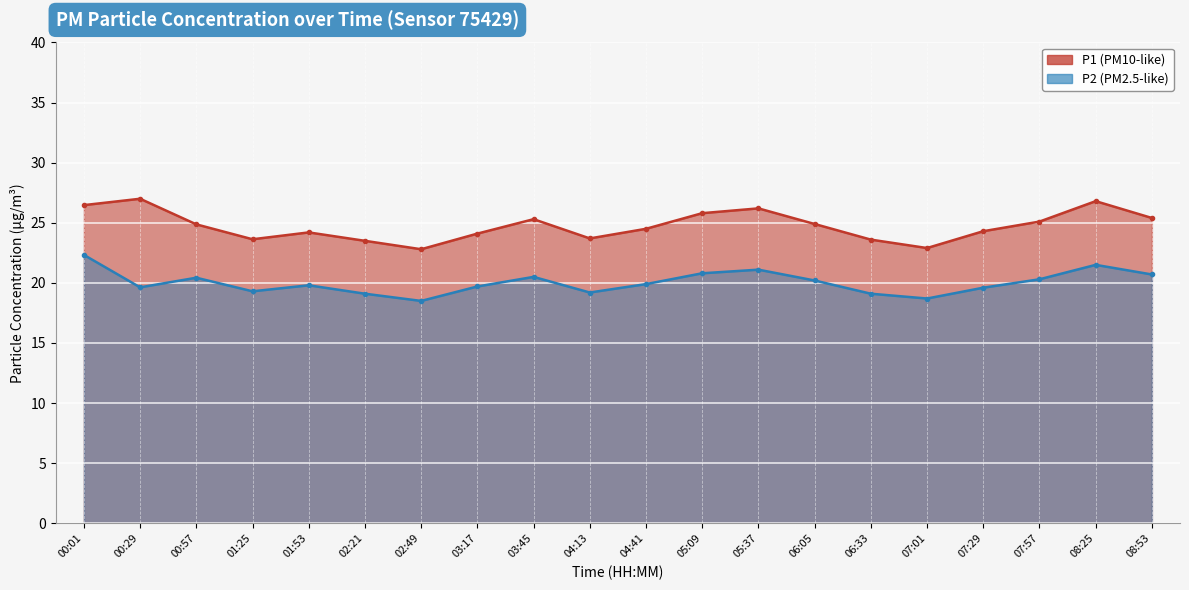

Rank the series at 01:25 from lowest to highest value.

P2, P1